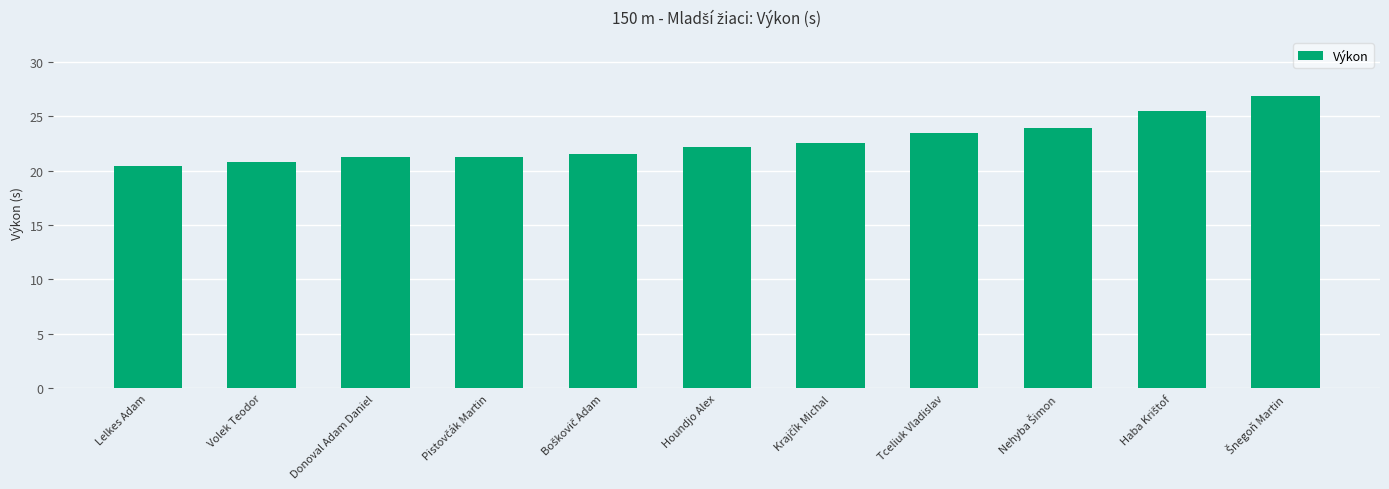

How many bars are there in total?

11